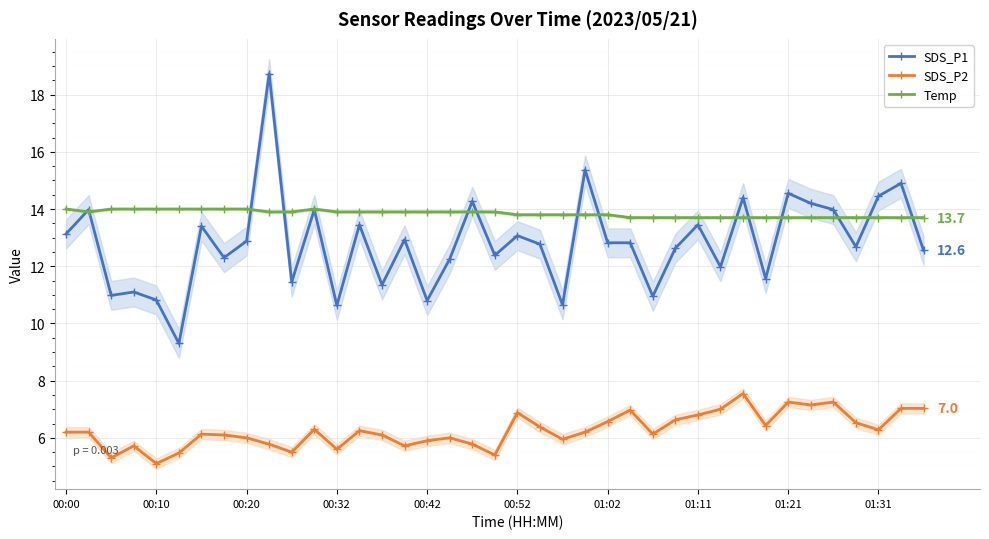

True or false: SDS_P2 has a value of 11.5 at 01:02.

False